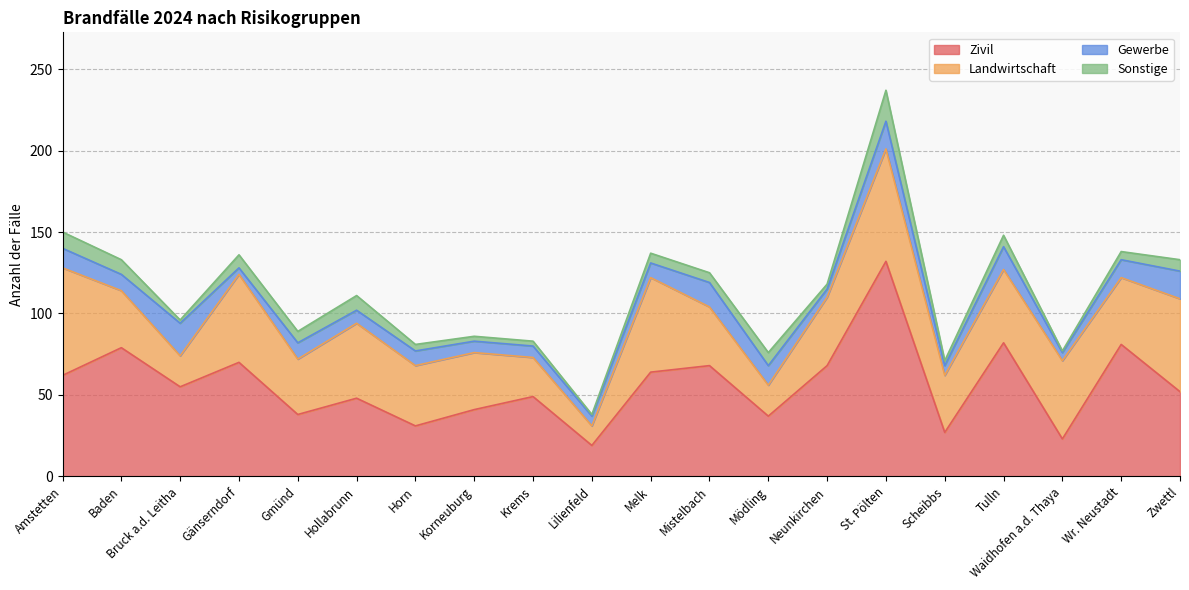

Is the value of Zivil at Bruck a.d. Leitha greater than the value of Gewerbe at Korneuburg?

Yes